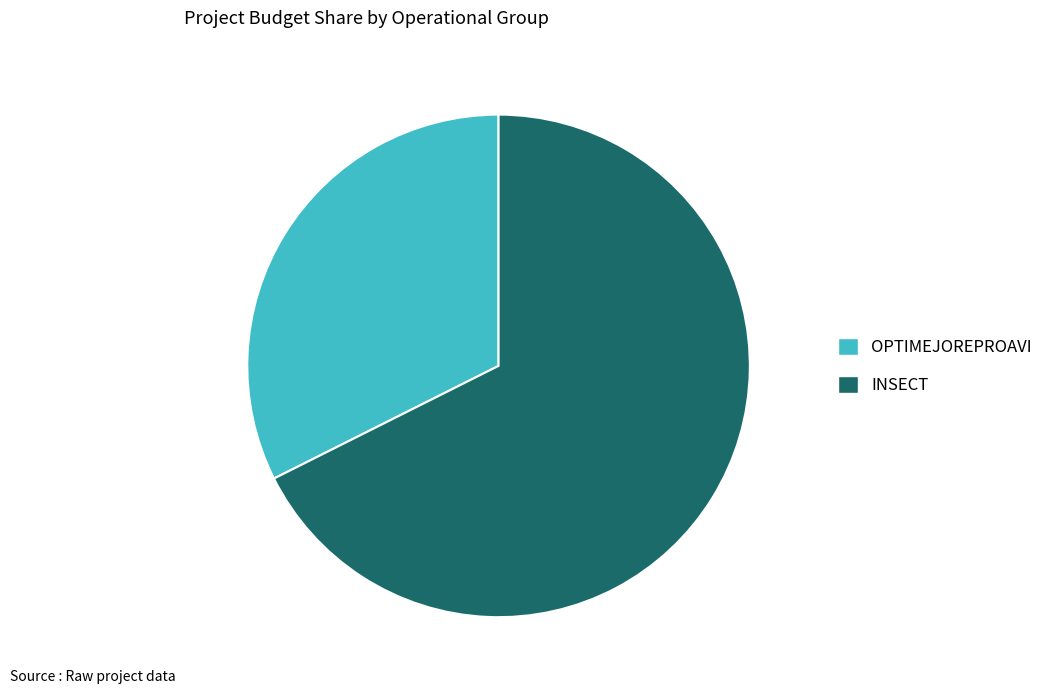

How many segments does this pie chart have?

2